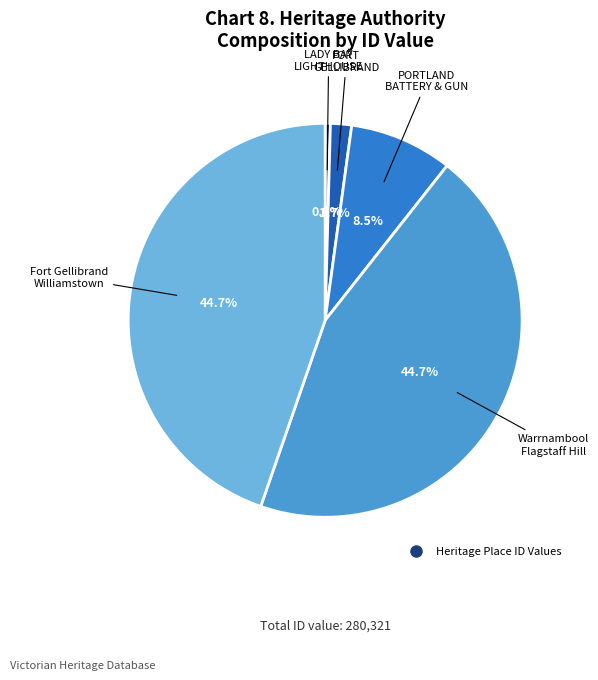

Does any single category account for the majority?

No